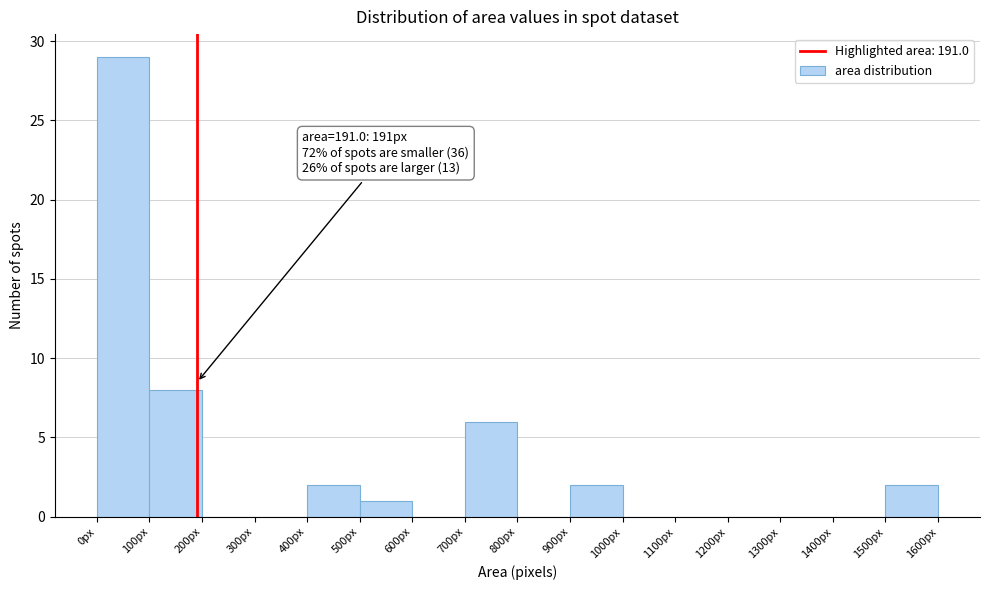

Which range on the x-axis has the tallest bar?

0 to 100